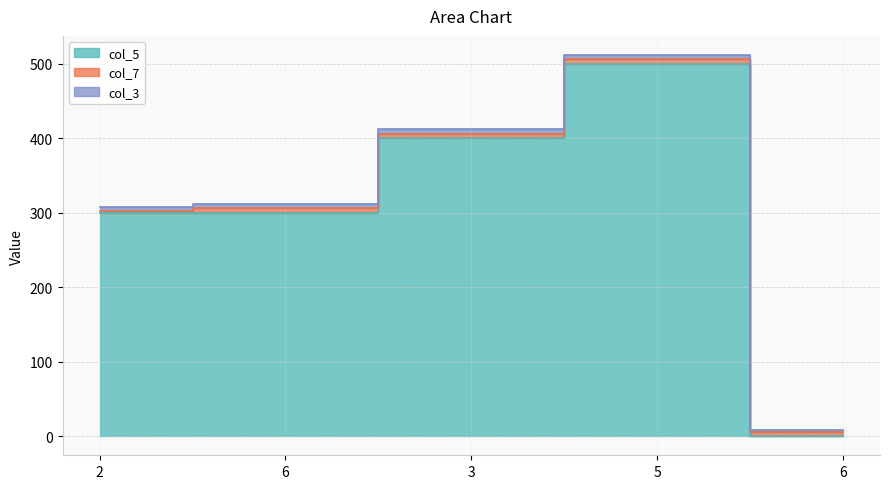

Rank the series at 3 from lowest to highest value.

col_7, col_3, col_5